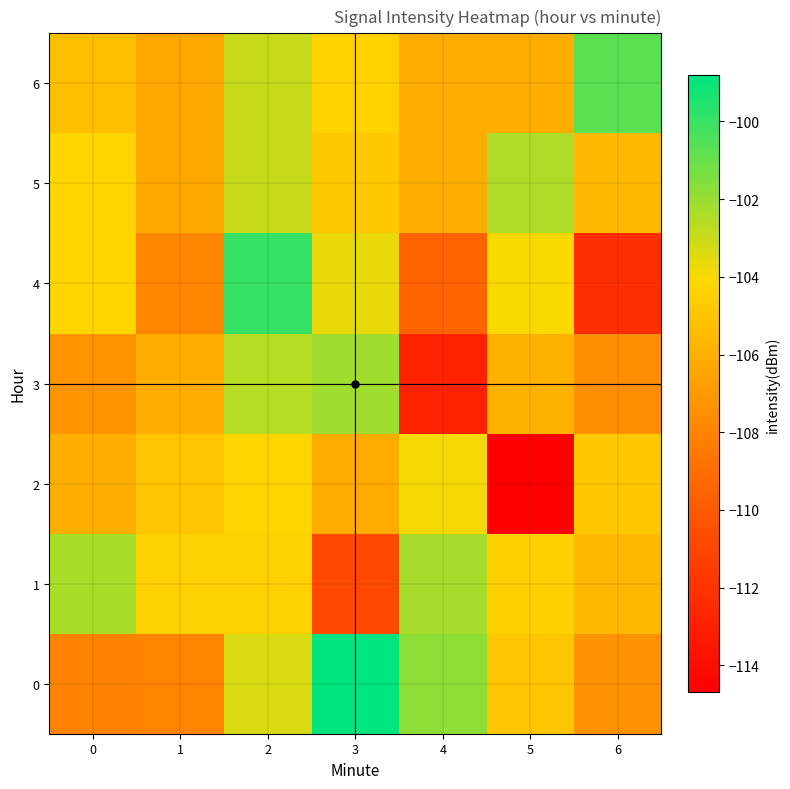

Reading left to right, what are all the values shown in this chart?

0: 0=-108.0	1=-108.0	2=-103.4	3=-98.8	4=-101.8	5=-105.0	6=-107.3
1: 0=-102.3	1=-104.5	2=-104.4	3=-110.9	4=-102.3	5=-104.5	6=-105.5
2: 0=-106.1	1=-105.0	2=-104.3	3=-106.2	4=-103.9	5=-114.7	6=-104.9
3: 0=-107.3	1=-106.1	2=-102.6	3=-102.1	4=-112.9	5=-105.9	6=-107.5
4: 0=-104.2	1=-107.9	2=-100.0	3=-103.7	4=-109.6	5=-104.0	6=-112.2
5: 0=-104.2	1=-106.3	2=-102.9	3=-104.8	4=-106.1	5=-102.4	6=-105.5
6: 0=-105.3	1=-106.3	2=-102.9	3=-104.4	4=-106.1	5=-106.1	6=-100.7